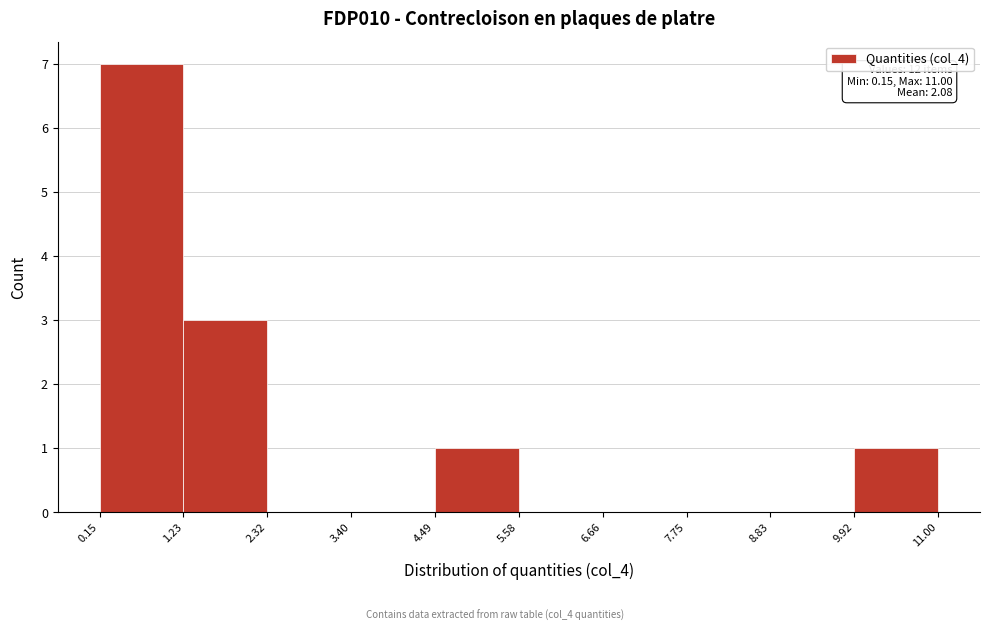

Over which range of the x-axis is the bar tallest?

0.15 to 1.23